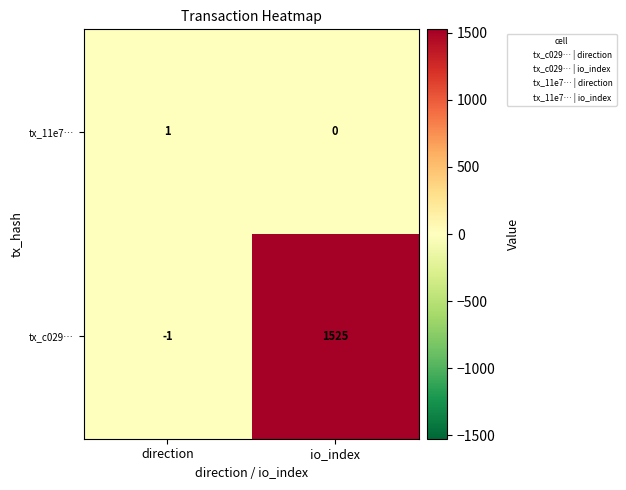

What is the sum of all tx_c029… values?

1524